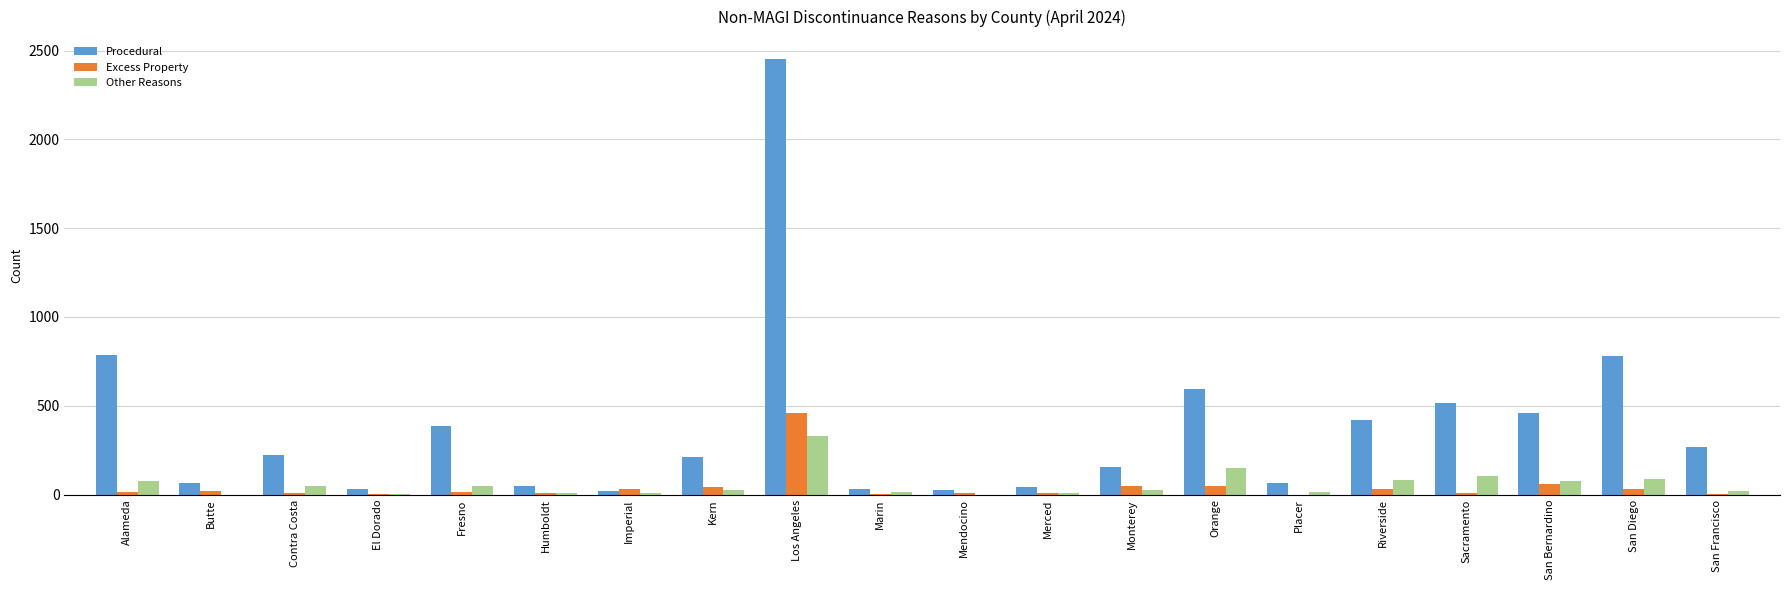

The Procedural series shows 518 at Sacramento. True or false?

True